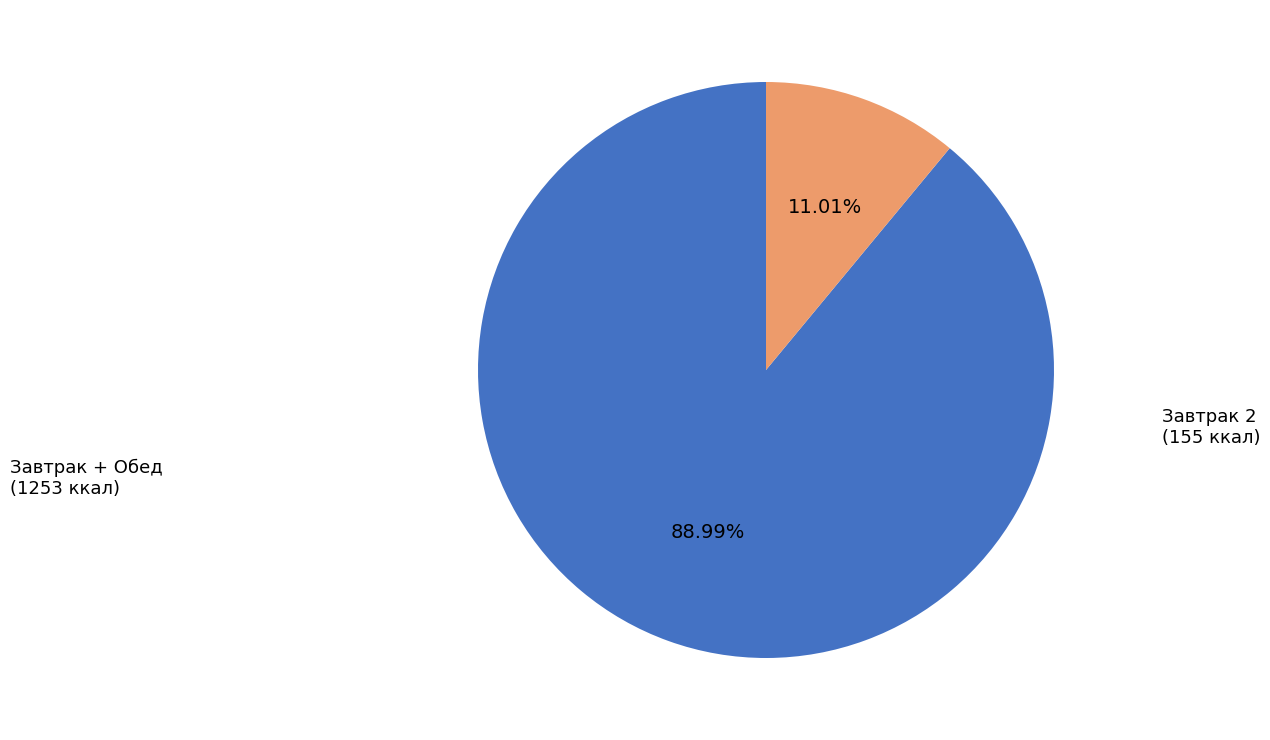

Is there a majority slice in this chart?

Yes